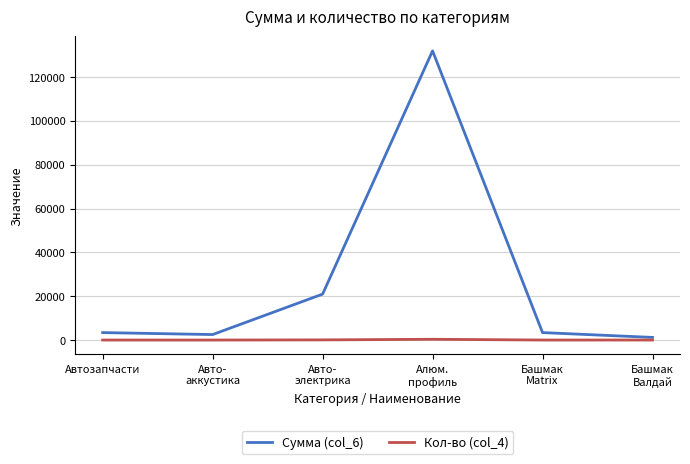

Rank the series by their maximum value, from lowest to highest.

Кол-во (col_4), Сумма (col_6)